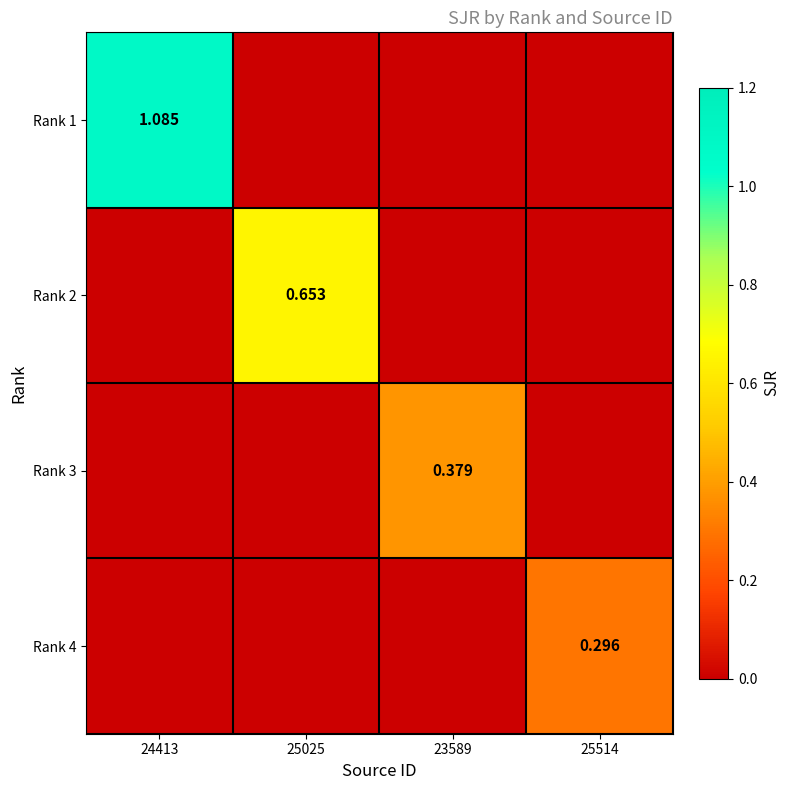

What is the total value across all series at 23589?

0.4